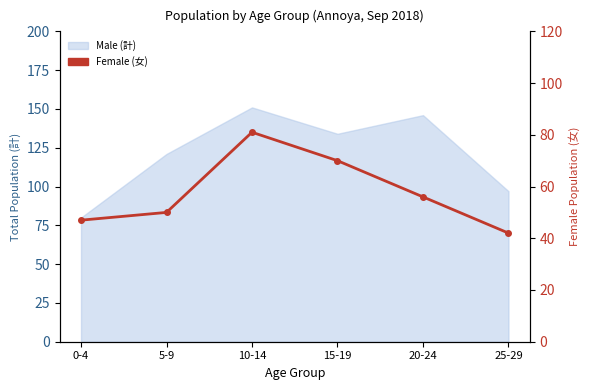

Reading left to right, what are all the values shown in this chart?

0-4=47	5-9=50	10-14=81	15-19=70	20-24=56	25-29=42